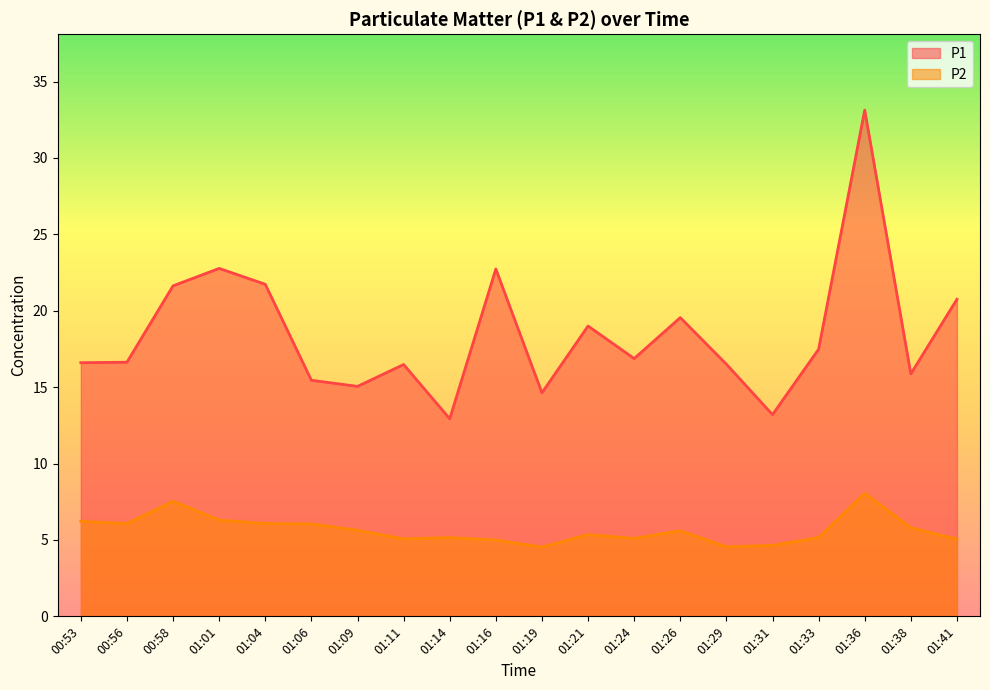

True or false: P1 and P2 intersect in this chart.

False